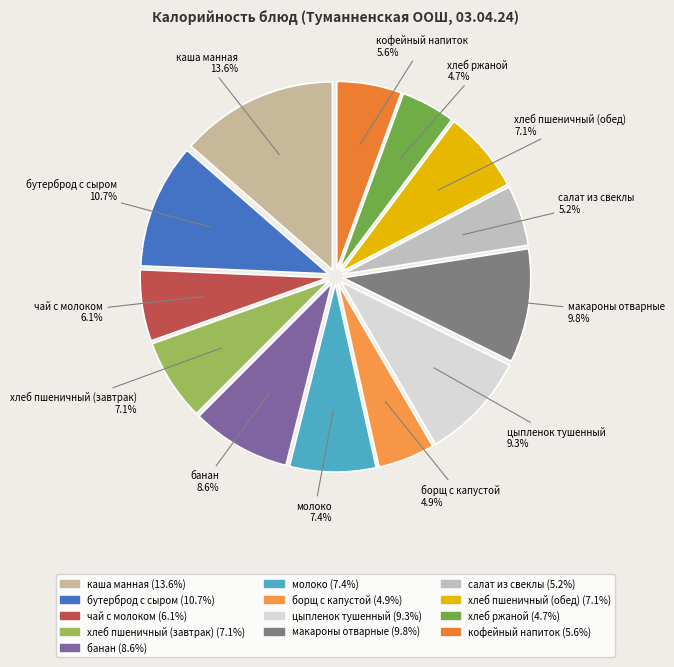

How many slices are in this pie chart?

13